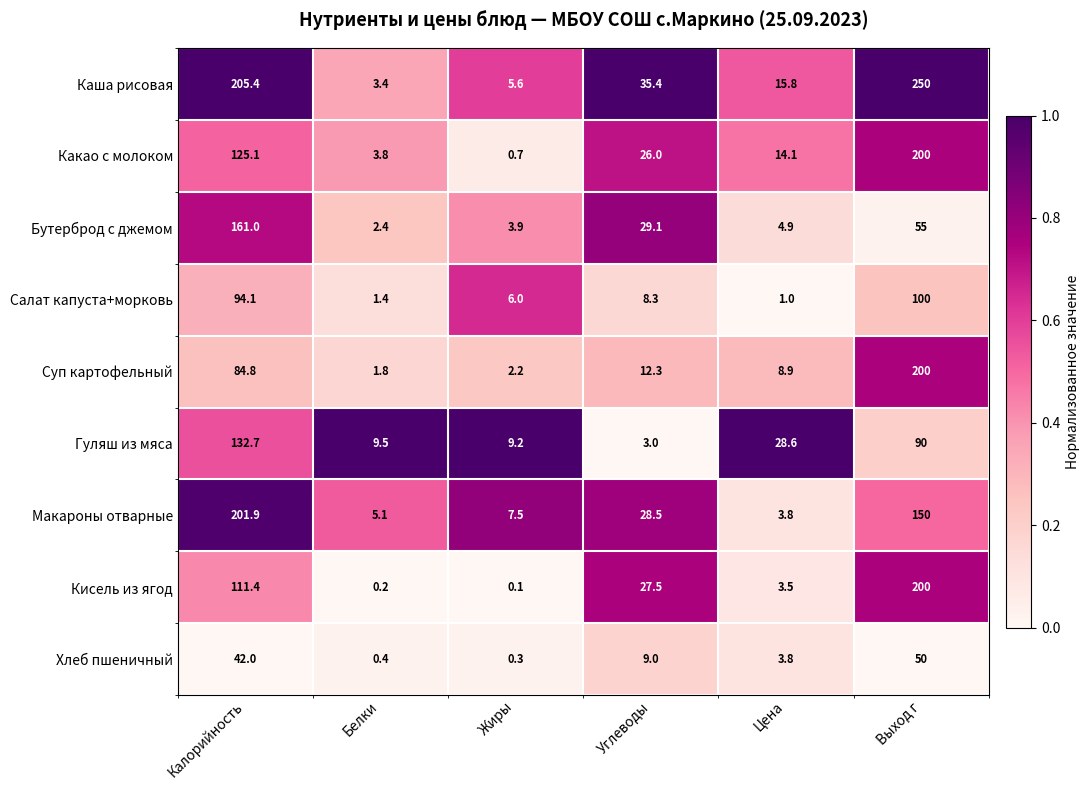

What is the sum of the Каша рисовая values at Углеводы and Калорийность?

240.8